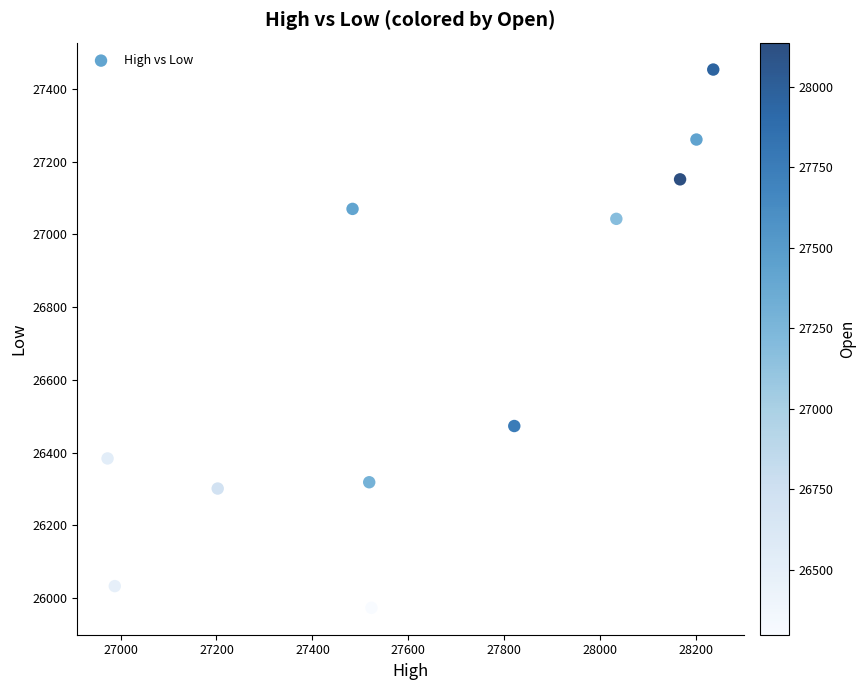

What Y value in the scatter plot is closest to 26713?

26473.1